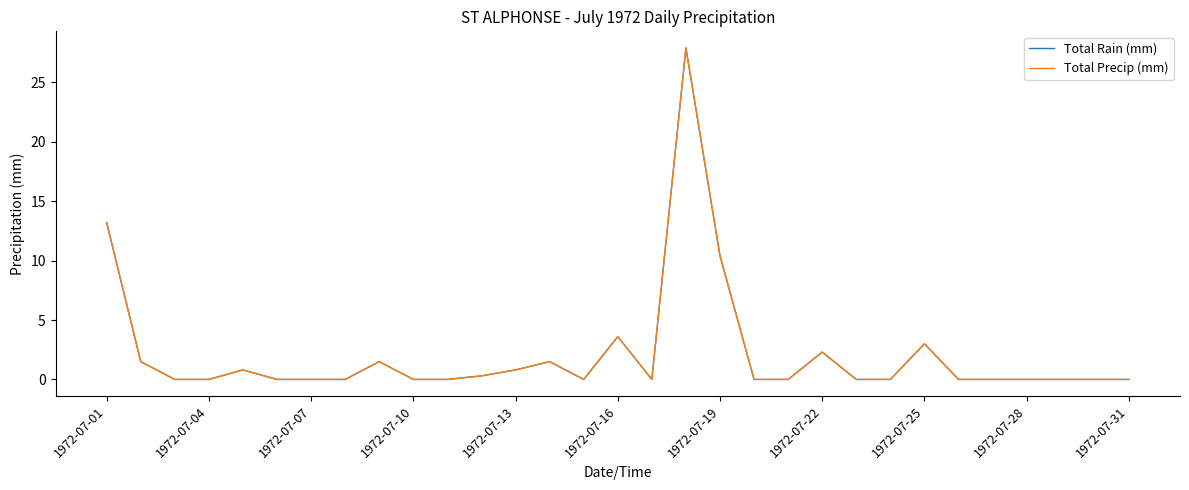

Does the chart display data point markers on the line(s)?

No